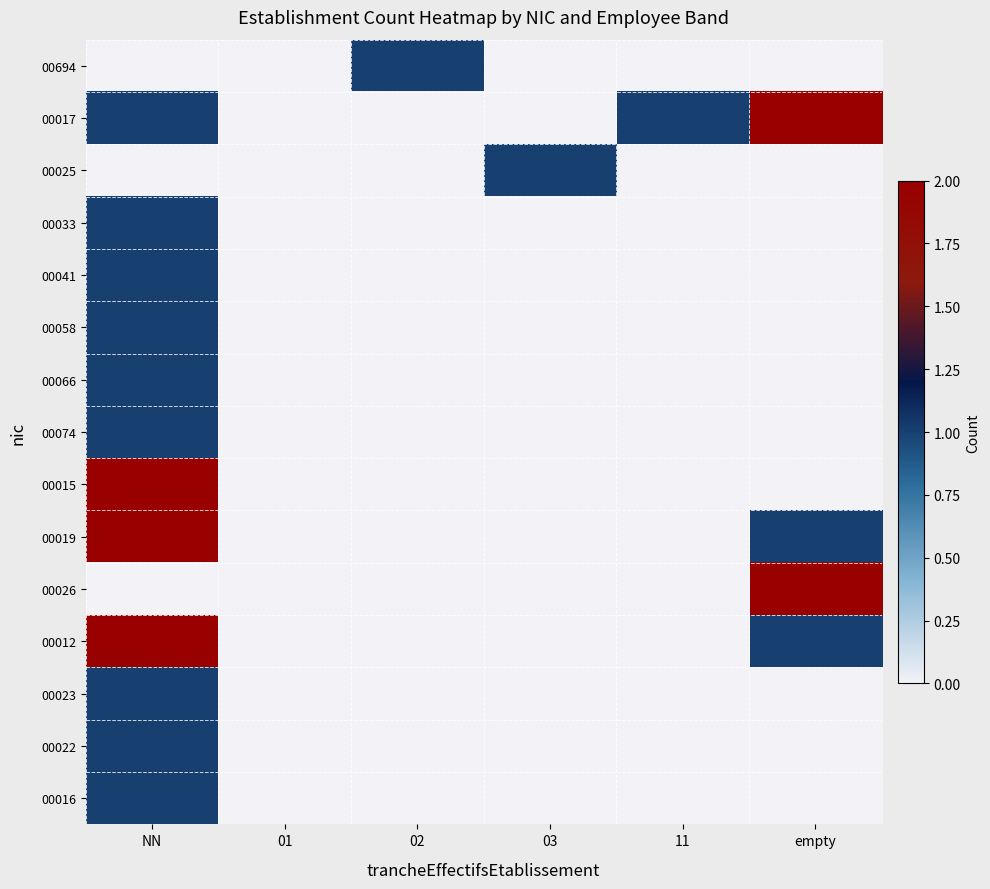

What is the total value across all series at NN?

15